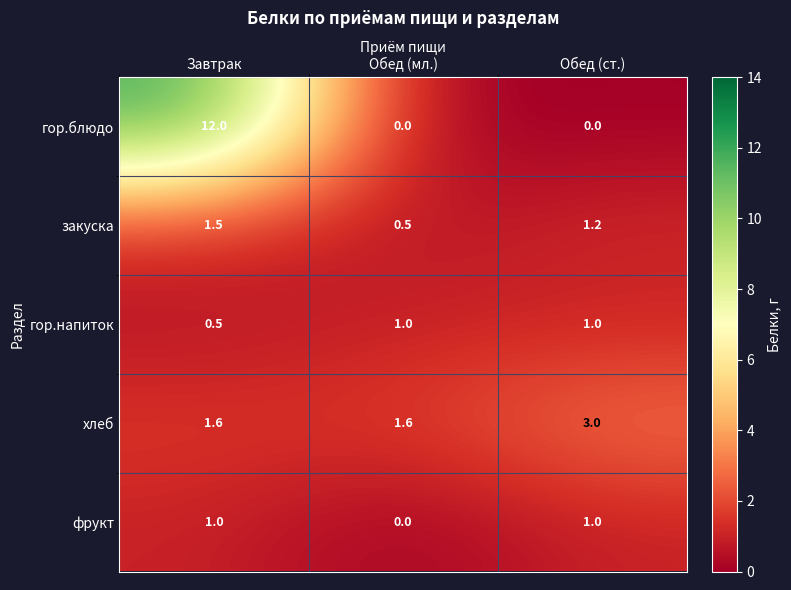

Rank the categories by закуска value from highest to lowest.

Завтрак, Обед (ст.), Обед (мл.)